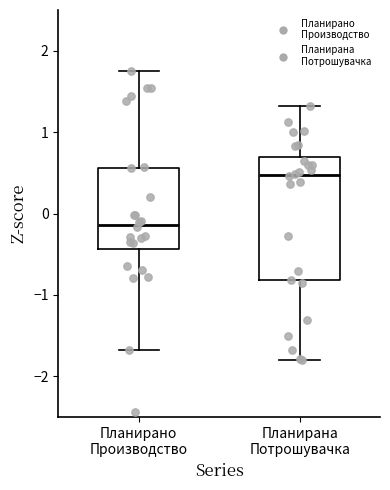

Which box is the tallest, from its lower edge to its upper edge?

Планирана Потрошувачка